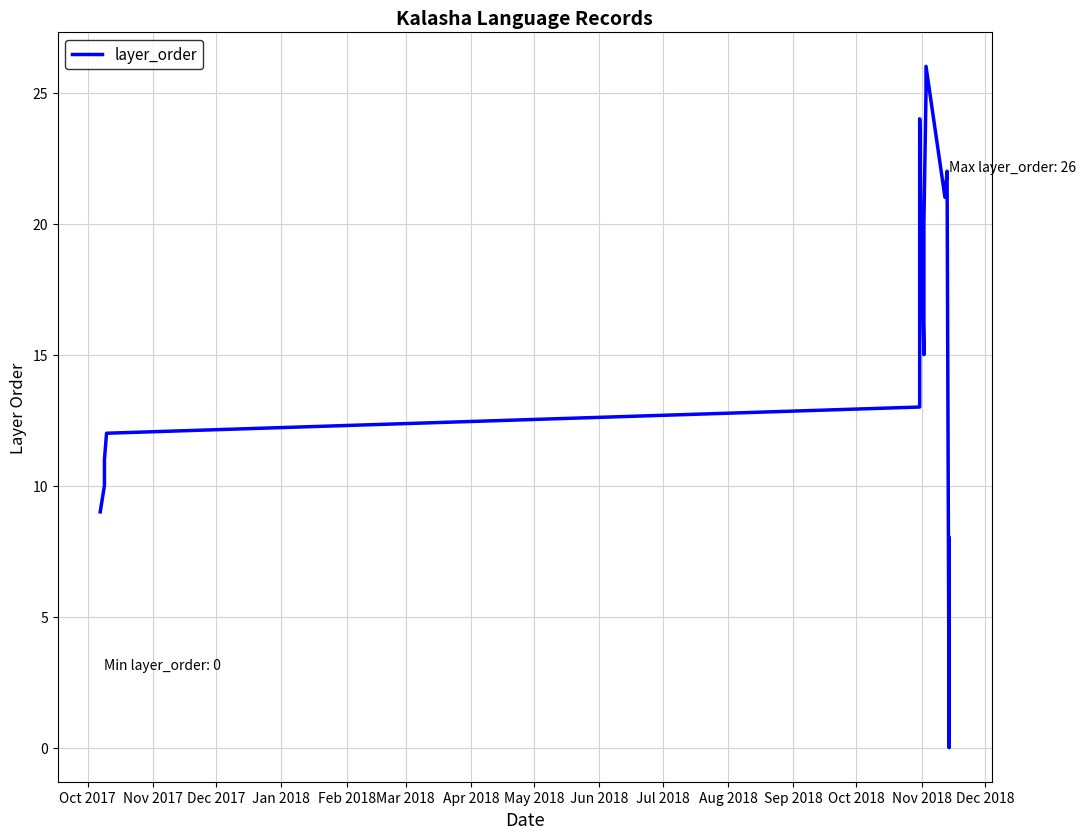

What is the average value?

13